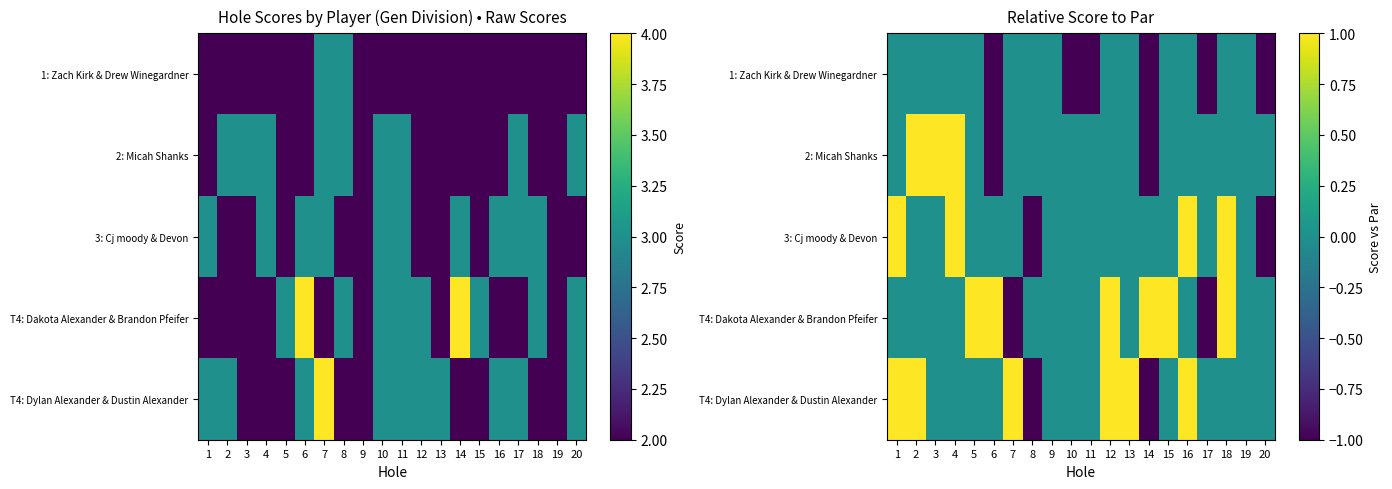

Count the 1: Zach Kirk & Drew Winegardner values in the range -1 to 0.

20